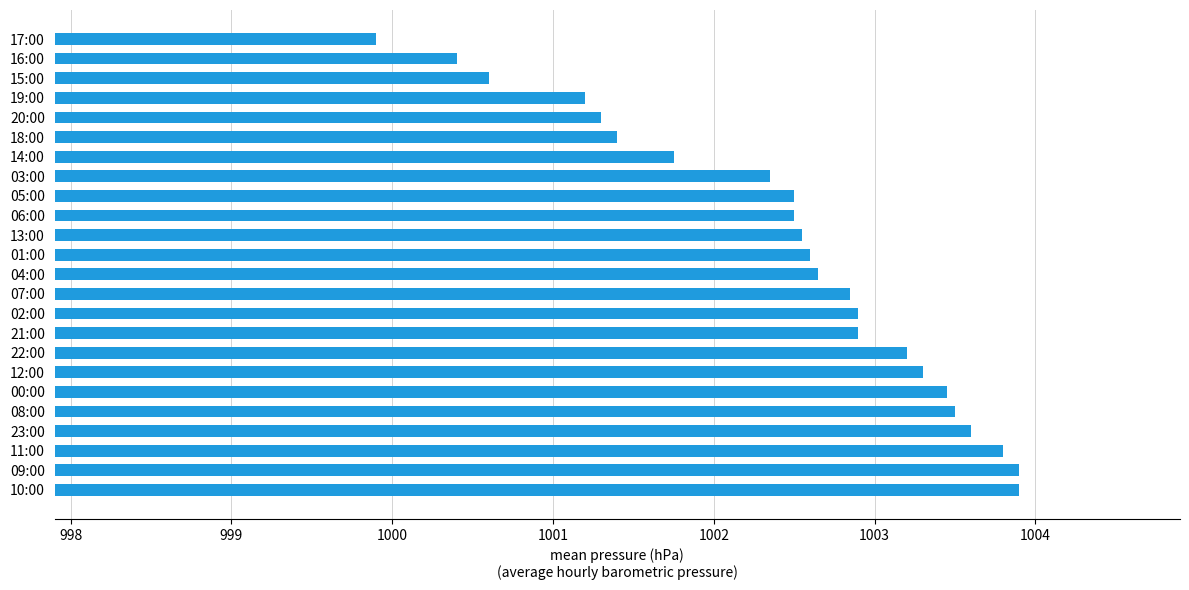

What is the ratio of the value at 05:00 to the value at 12:00?

1.0